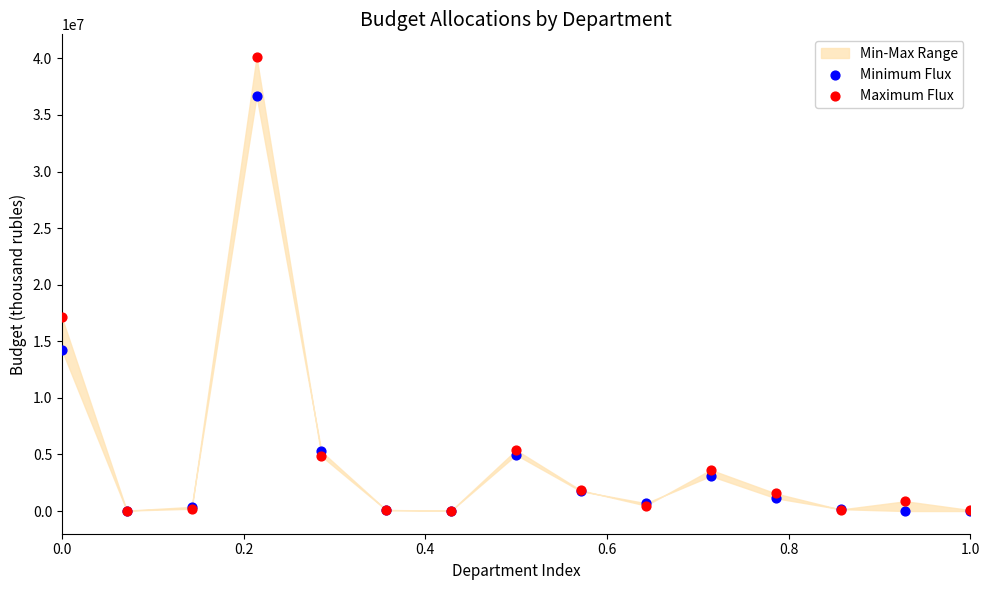

In the Minimum Flux series, what Y value is closest to 18331446?

14222936.4